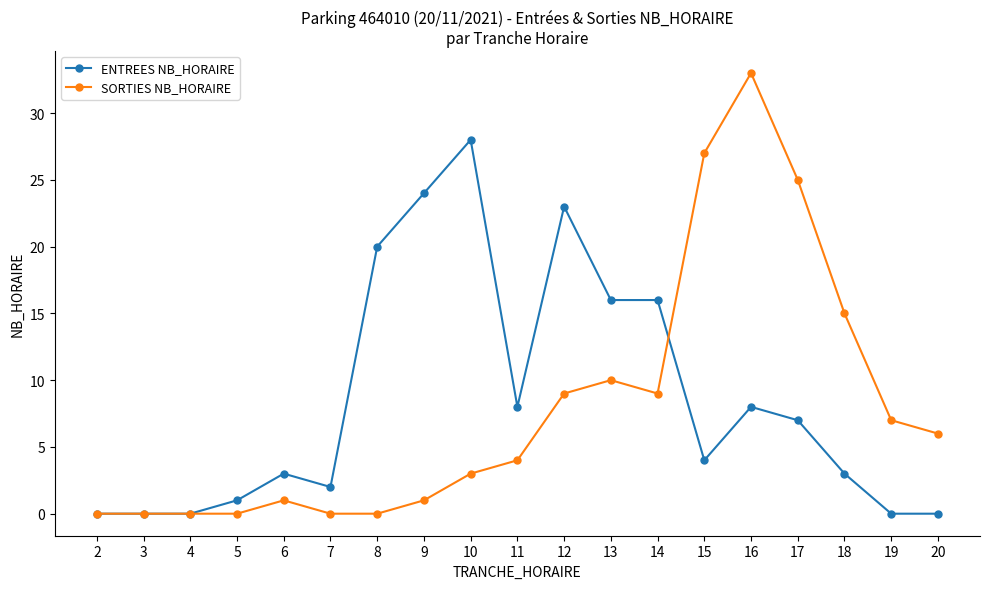

True or false: ENTREES NB_HORAIRE has more than 0 interior local peaks.

True